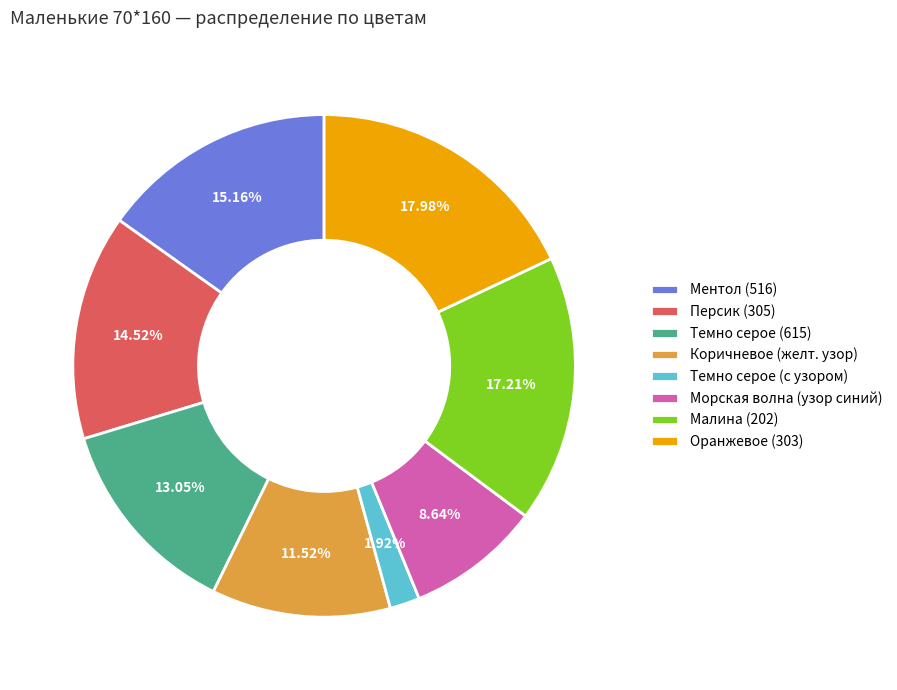

Approximately how many times larger is the value at Персик (305) compared to Малина (202)?

0.8